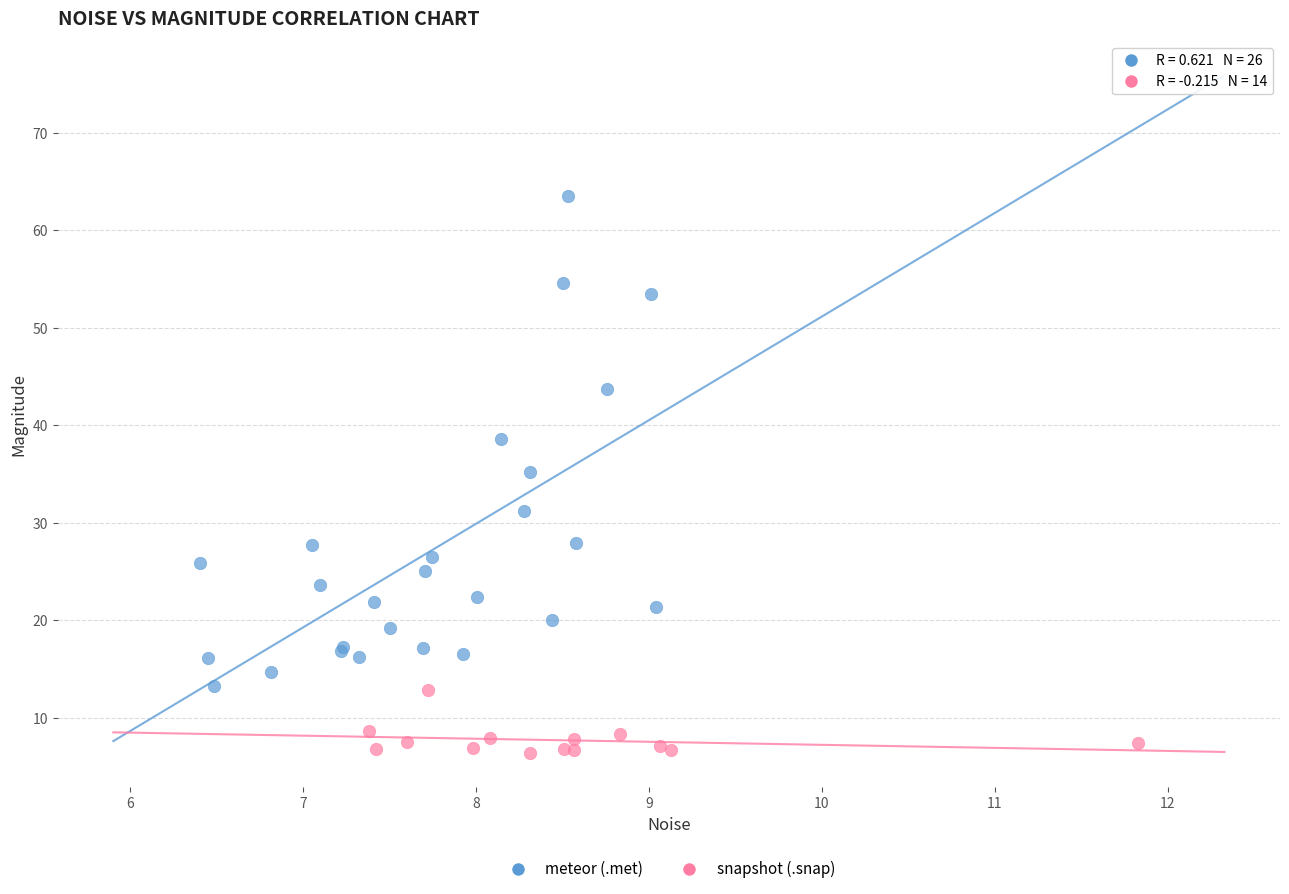

Which series reaches the maximum Y coordinate?

meteor (.met)